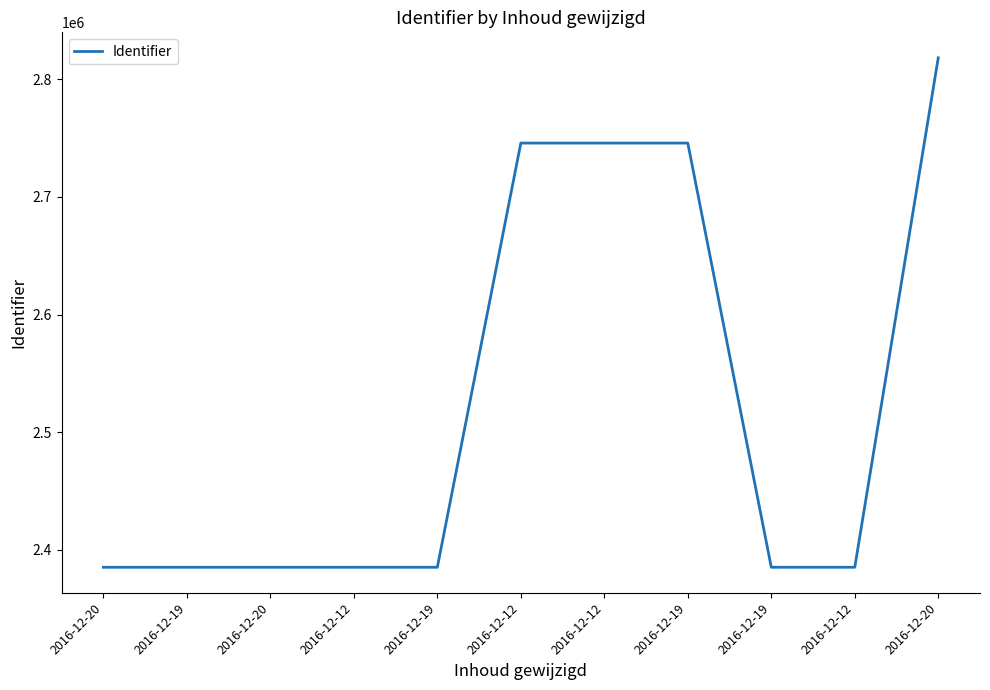

Reading left to right, transcribe all the data shown in this chart.

2016-12-20=2385256	2016-12-19=2385259	2016-12-20=2385261	2016-12-12=2385263	2016-12-19=2385265	2016-12-12=2745780	2016-12-12=2745782	2016-12-19=2745783	2016-12-19=2385267	2016-12-12=2385269	2016-12-20=2818248